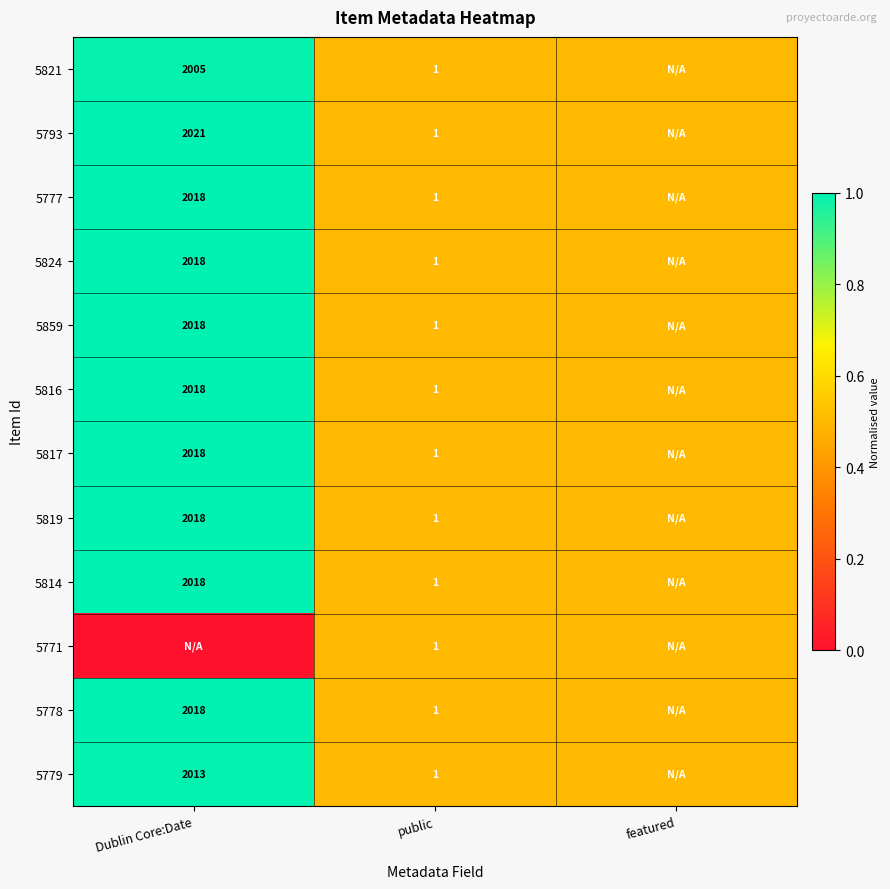

Is the value of 5817 at Dublin Core:Date greater than the value of 5824 at public?

Yes